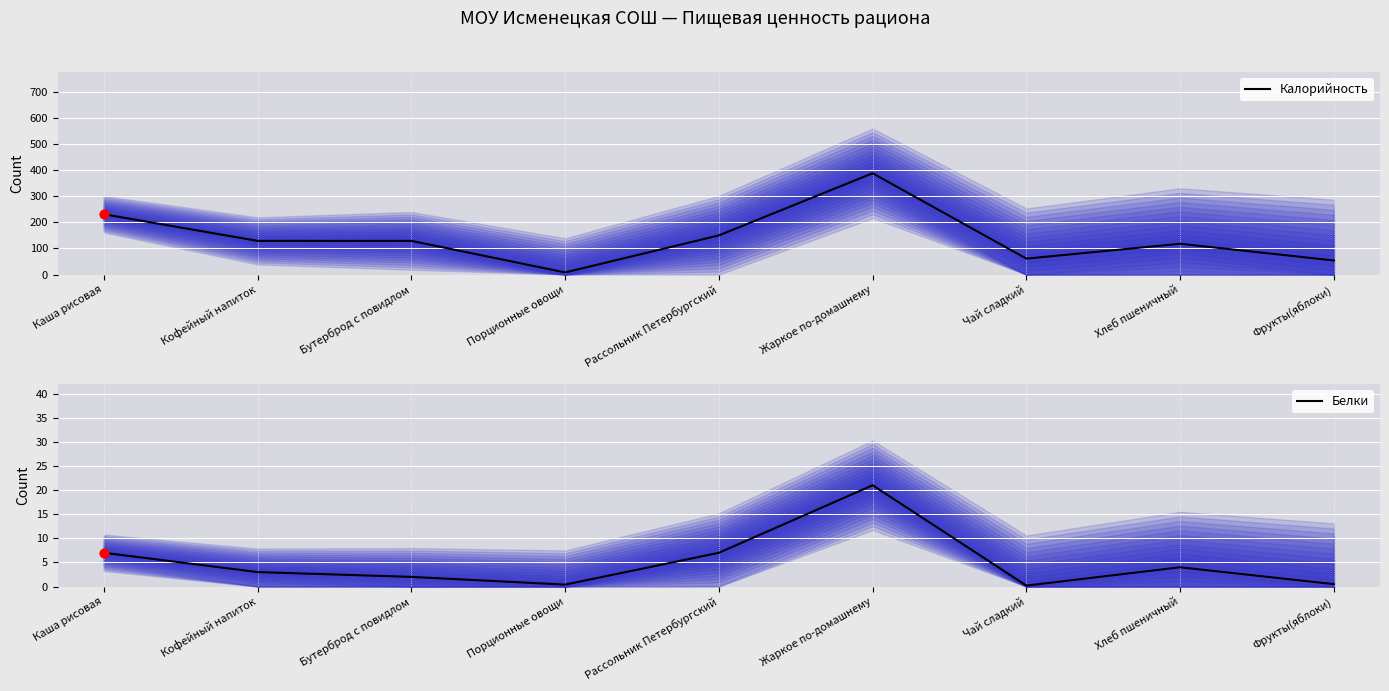

Which series has the widest spread of Y values?

Калорийность